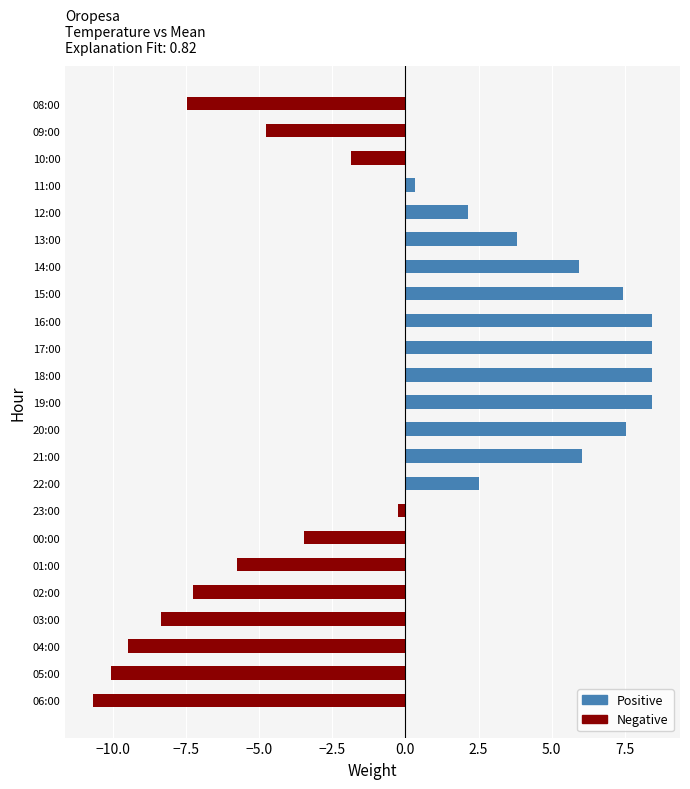

Does the chart contain any negative values?

Yes